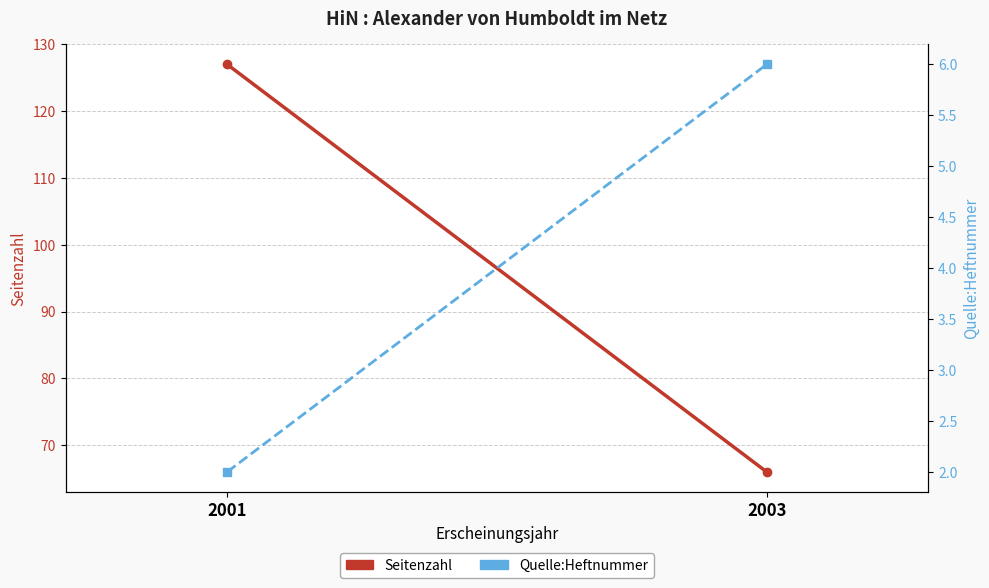

Rank the series by their maximum value, from highest to lowest.

Seitenzahl, Quelle:Heftnummer